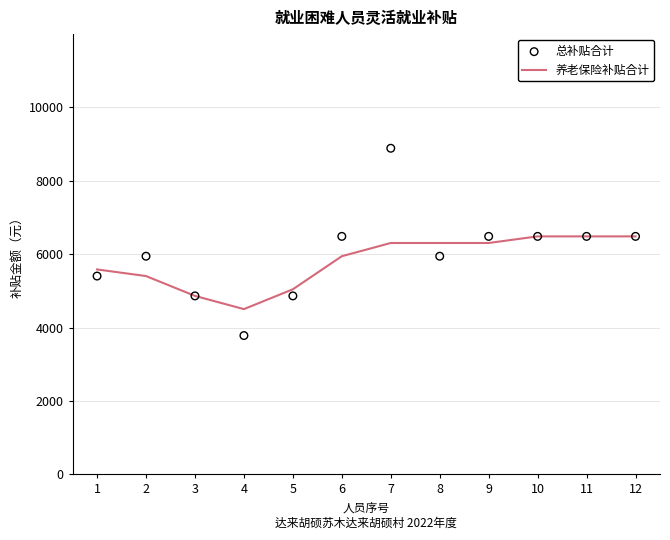

Which series reaches the maximum Y coordinate?

总补贴合计